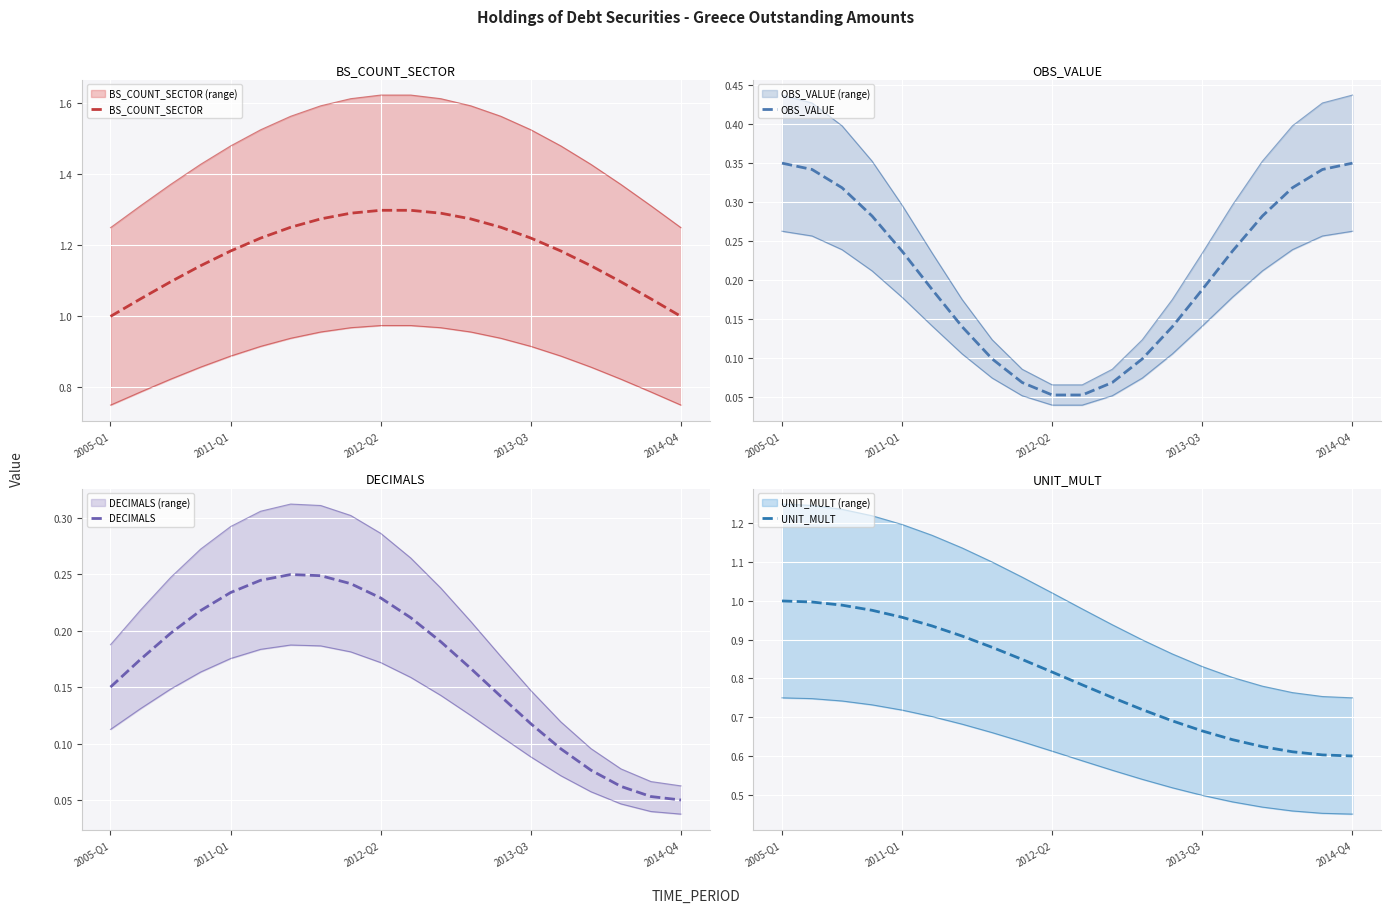

True or false: BS_COUNT_SECTOR has a value of 0.6 at 2005-Q1.

False